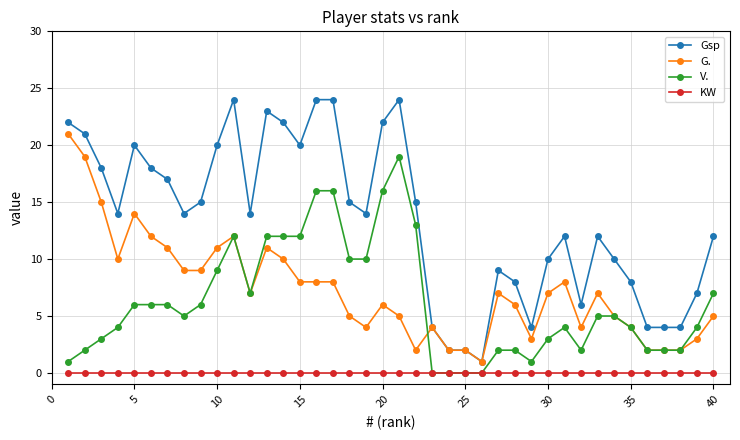

True or false: Gsp has more than 0 points higher than both neighbors.

True